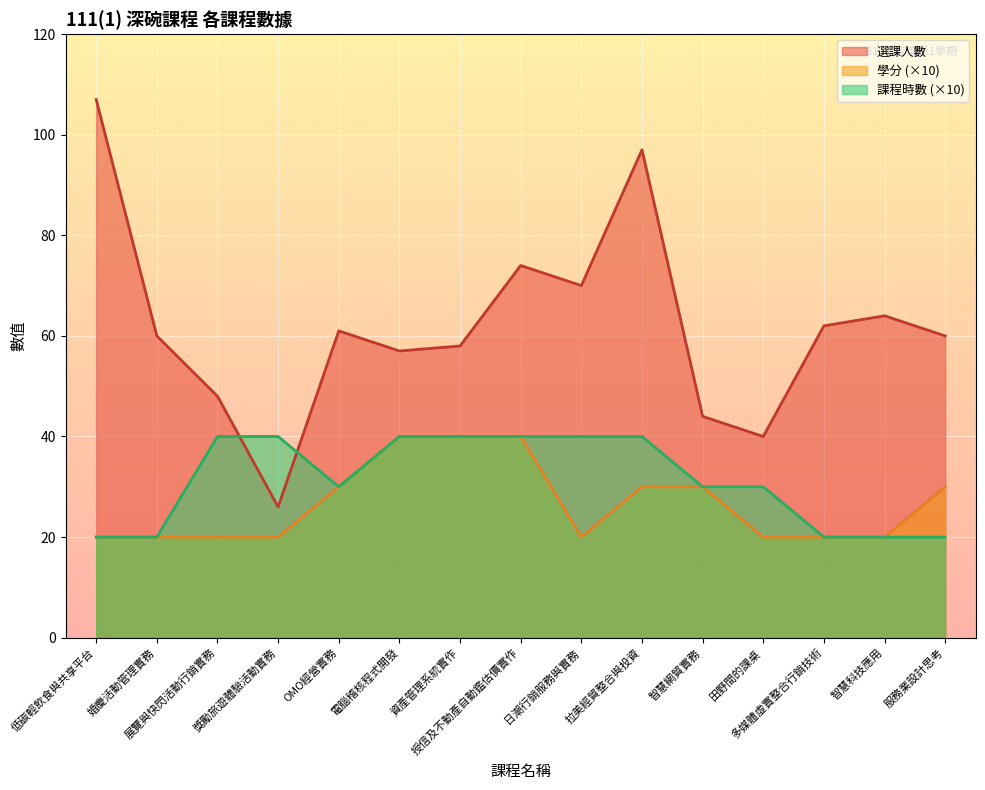

What position from the right is 婚慶活動管理實務?

14